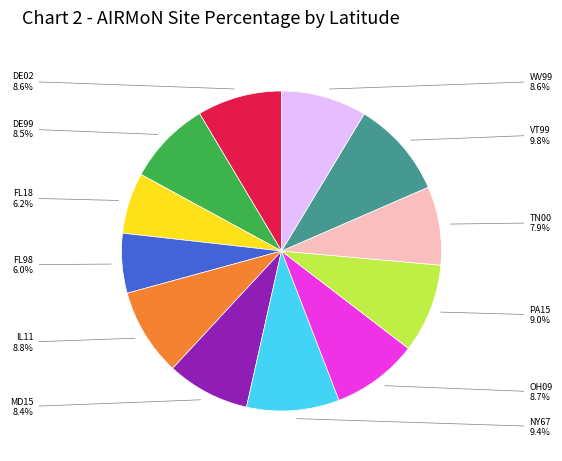

Count the number of slices in the pie.

12